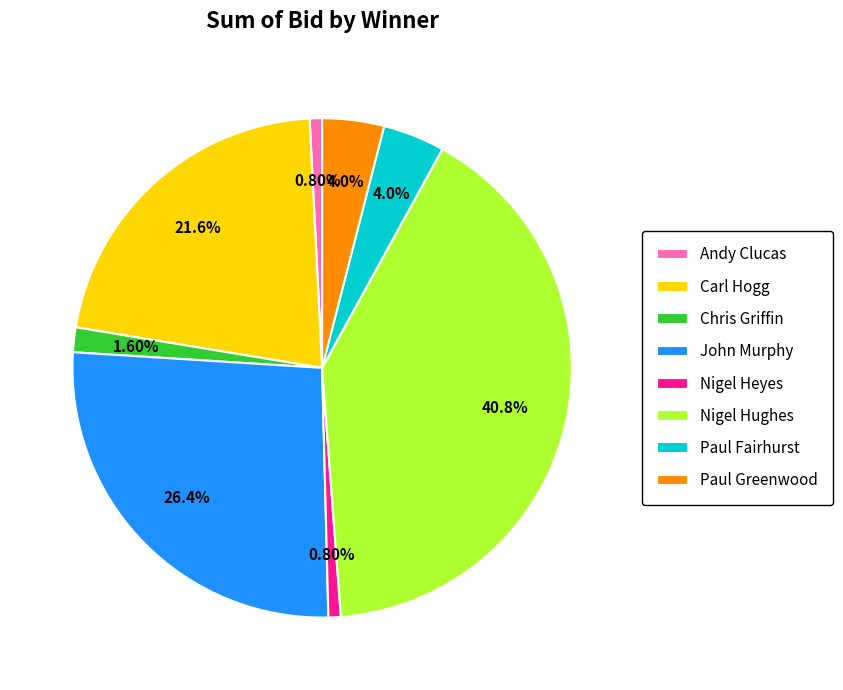

Which category has the biggest portion of the pie?

Nigel Hughes